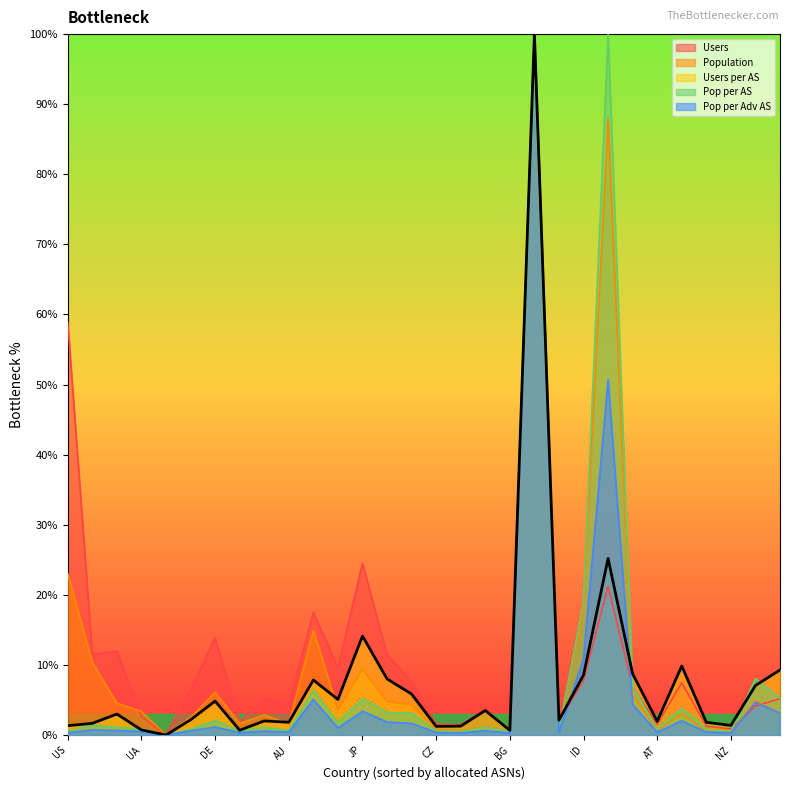

At which category does pop_per_adv_AS reach its first local peak?

RU